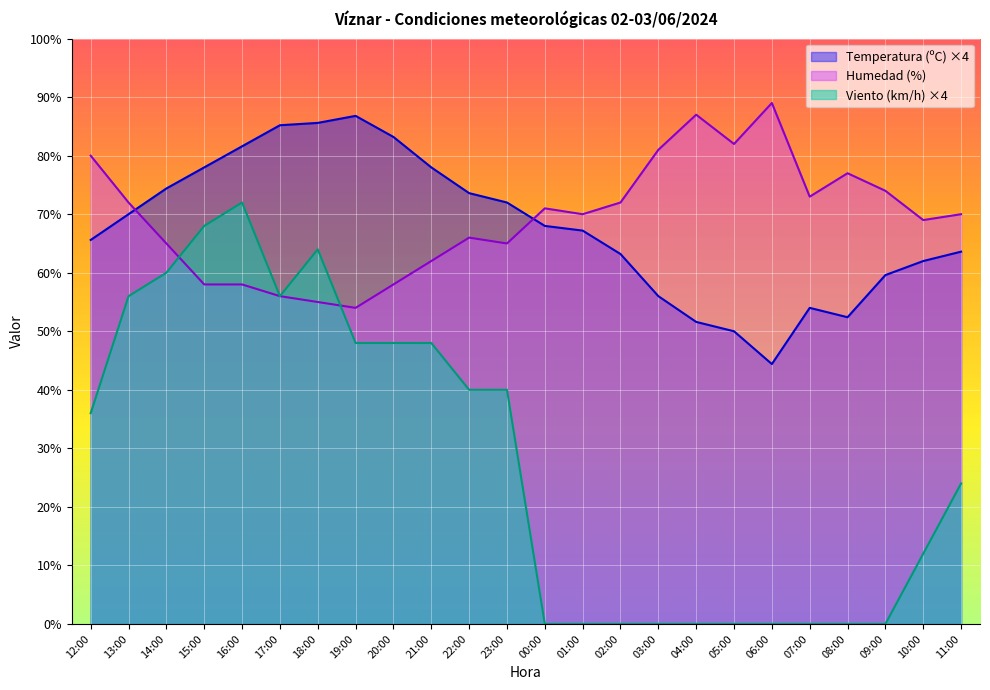

Reading right to left, what are all the values shown in this chart?

Temperatura (ºC): 63.6	62.0	59.6	52.4	54.0	44.4	50.0	51.6	56.0	63.2	67.2	68.0	72.0	73.6	78.0	83.2	86.8	85.6	85.2	81.6	78.0	74.4	70.0	65.6
Humedad (%): 70.0	69.0	74.0	77.0	73.0	89.0	82.0	87.0	81.0	72.0	70.0	71.0	65.0	66.0	62.0	58.0	54.0	55.0	56.0	58.0	58.0	65.0	72.0	80.0
Velocidad del viento (km/h): 24.0	12.0	0.0	0.0	0.0	0.0	0.0	0.0	0.0	0.0	0.0	0.0	40.0	40.0	48.0	48.0	48.0	64.0	56.0	72.0	68.0	60.0	56.0	36.0